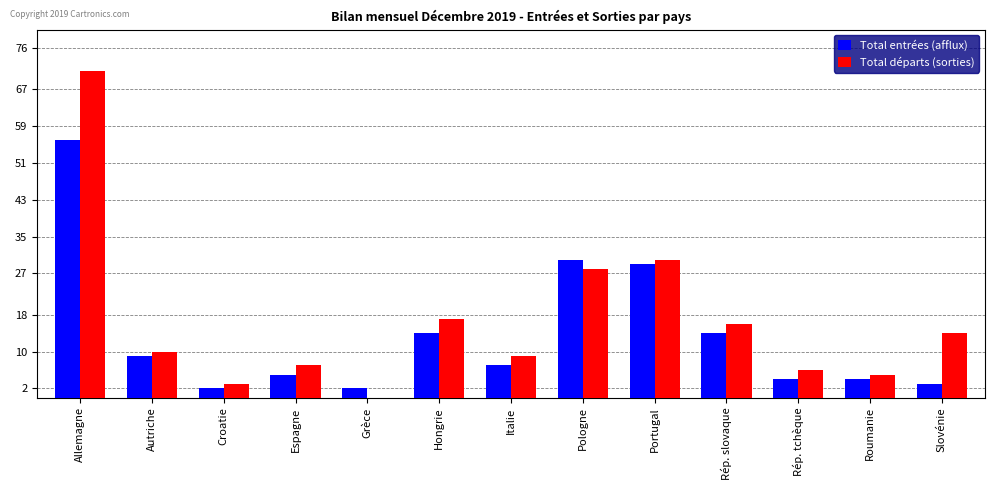

The Total entrées (afflux) series shows 9 at Autriche. True or false?

True